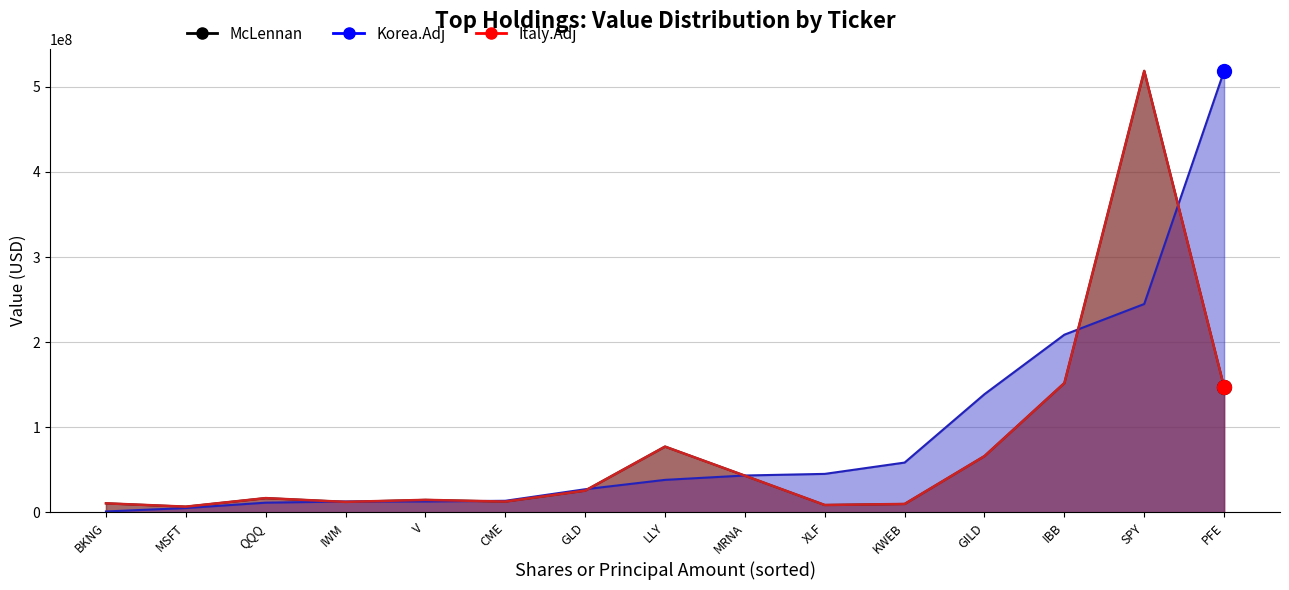

Is the value of Korea.Adj Line at IWM greater than the value of McLennan at LLY?

No